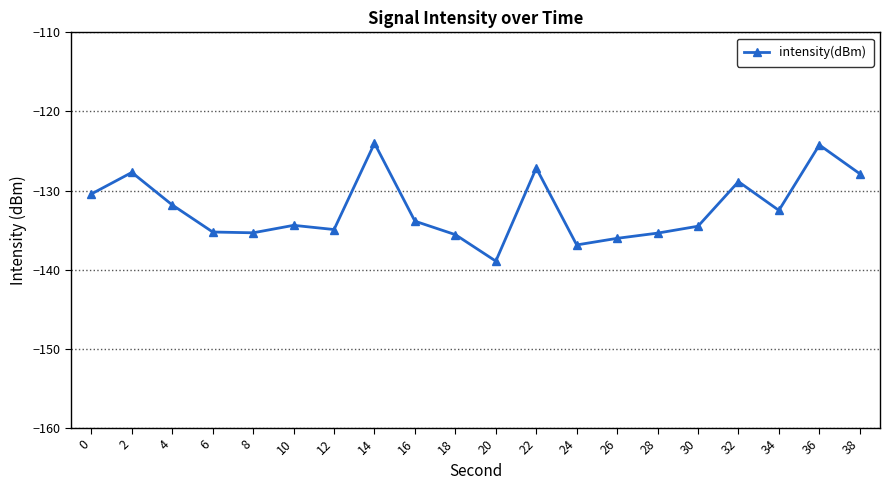

What is the value of the 18th point from the left?

-132.5